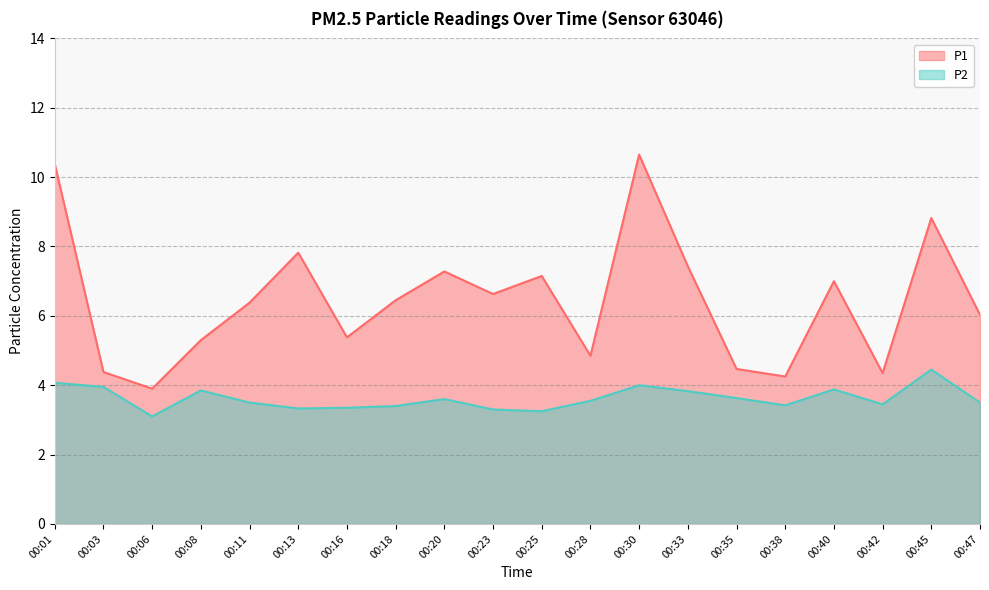

The P2 series shows 3.9 at 00:40. True or false?

True